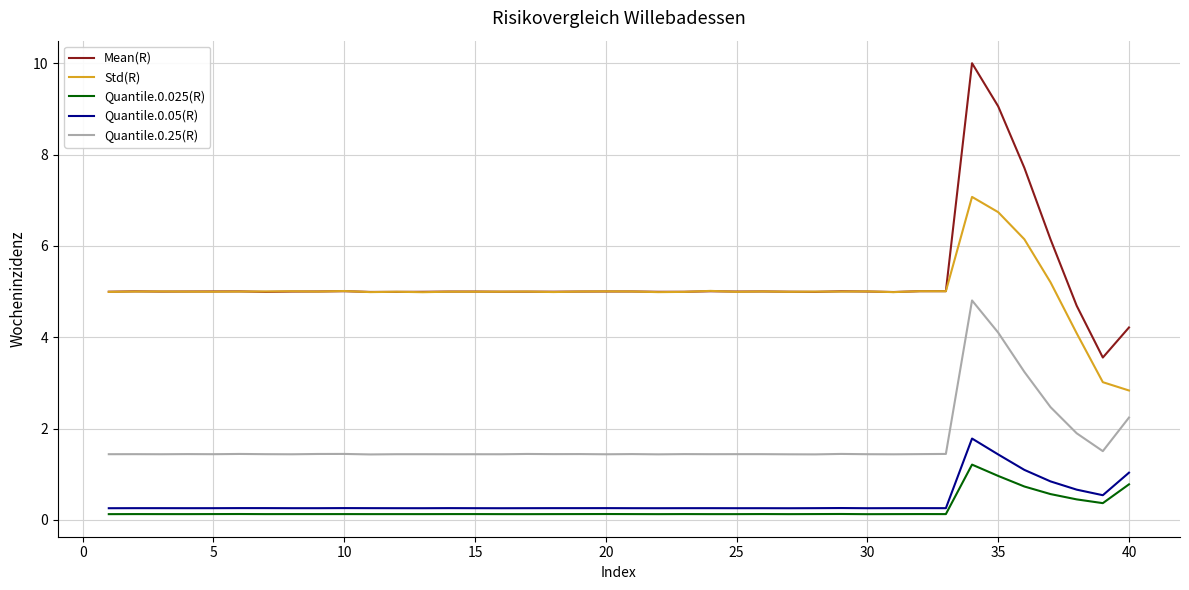

Which series has the largest range (max minus min)?

Mean(R)